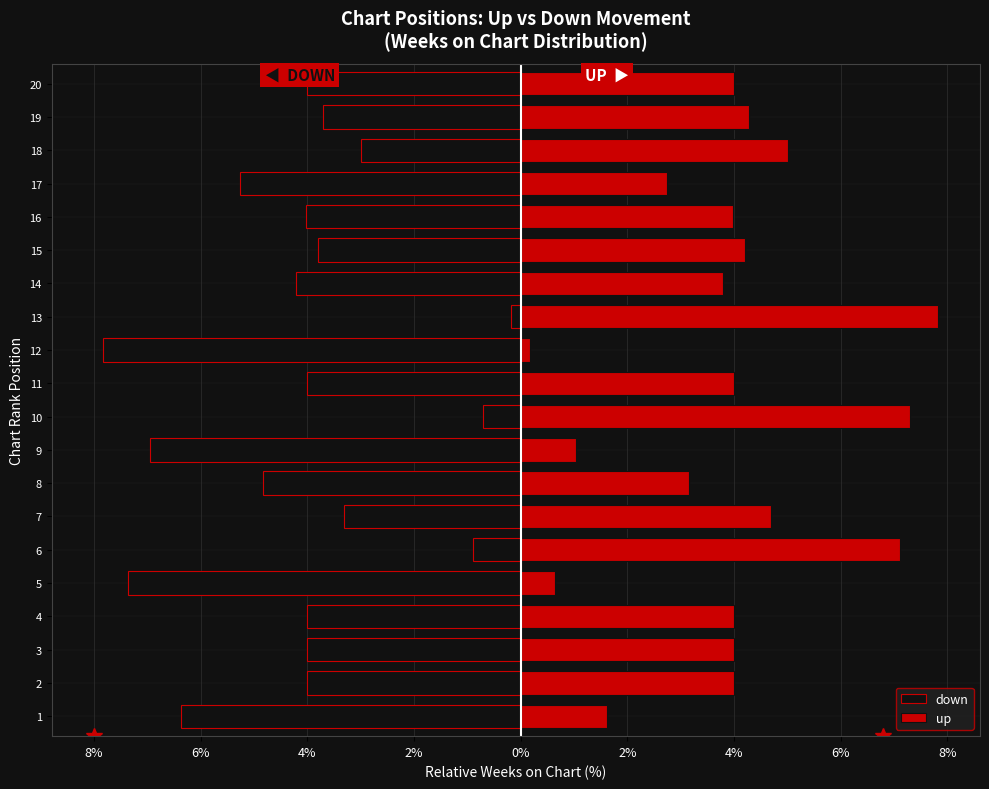

How many bars are there in each group?

2